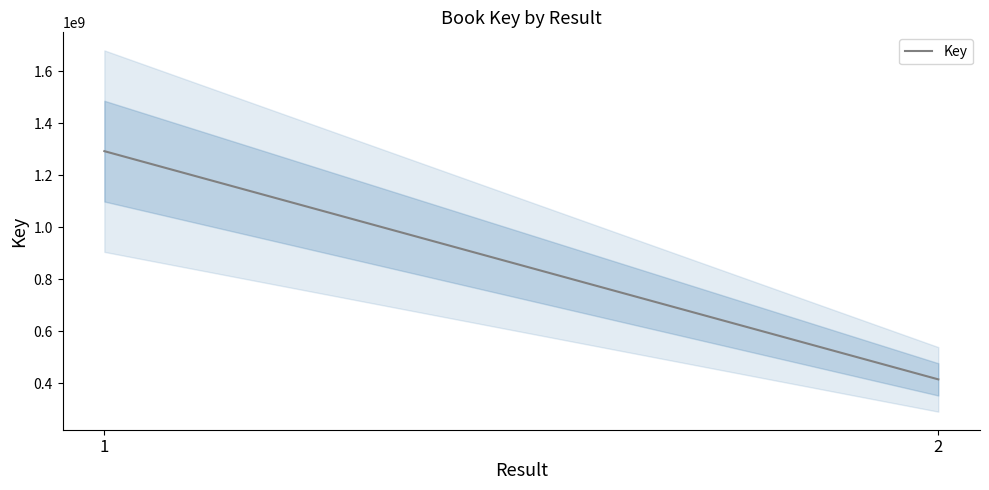

What is the difference between the maximum and minimum values?

878342249